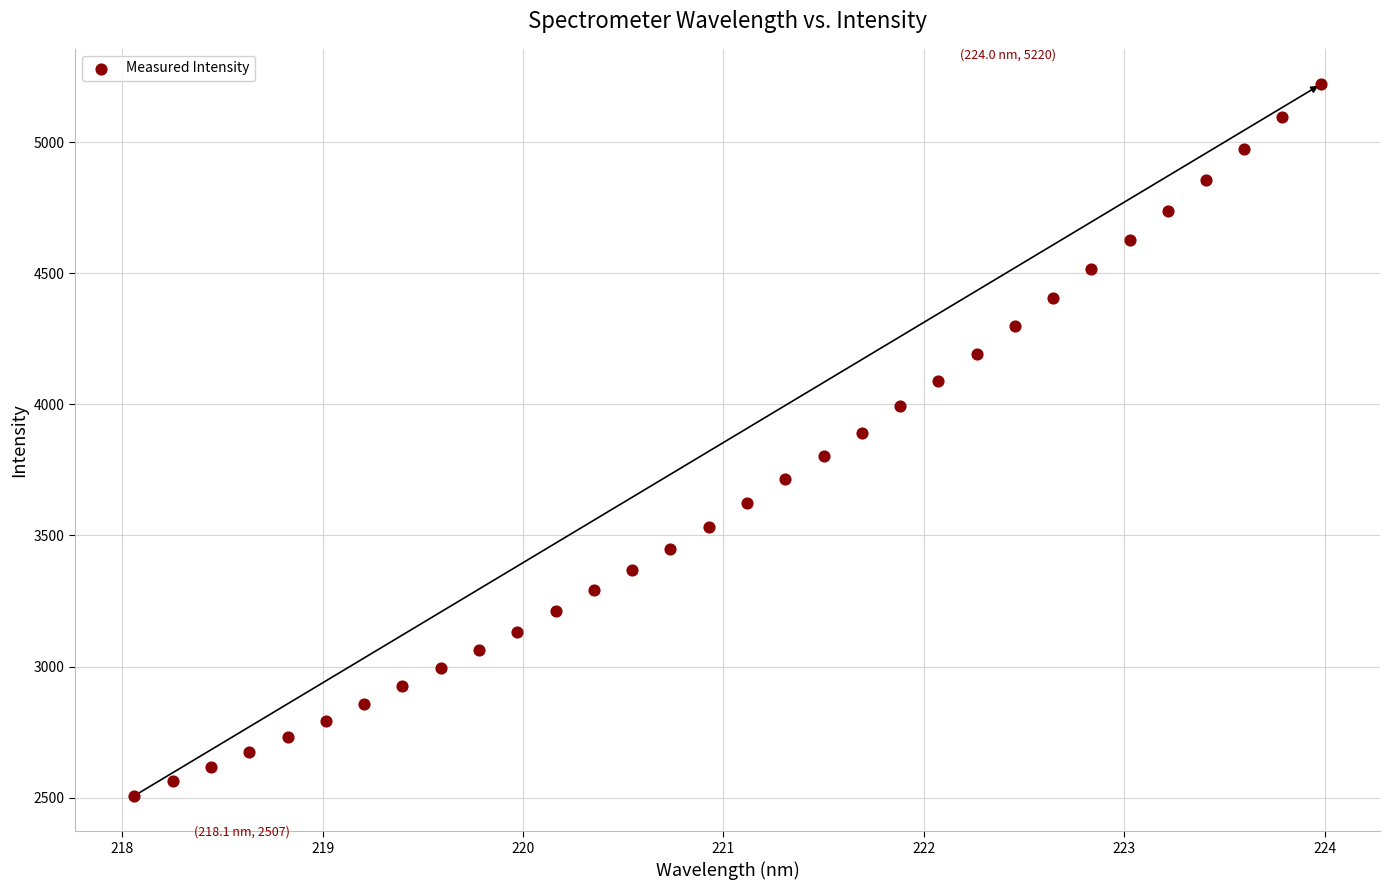

What is the range of Y values (max minus min)?

2712.6